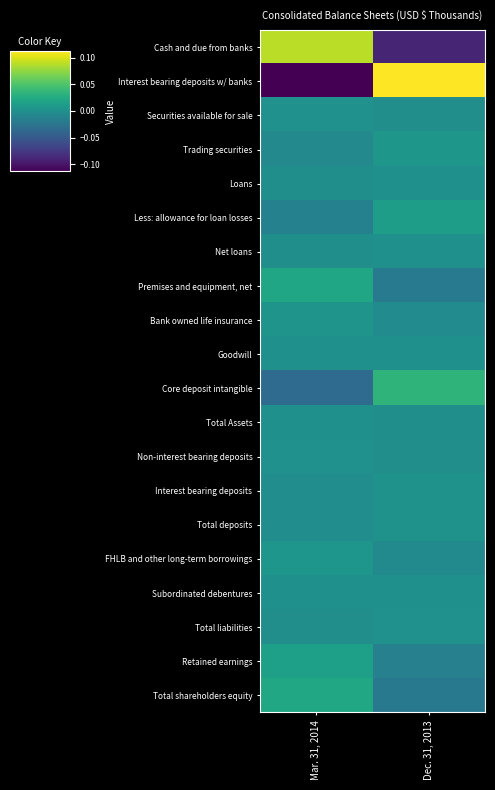

Which series has the widest spread of values?

Interest bearing deposits w/ banks